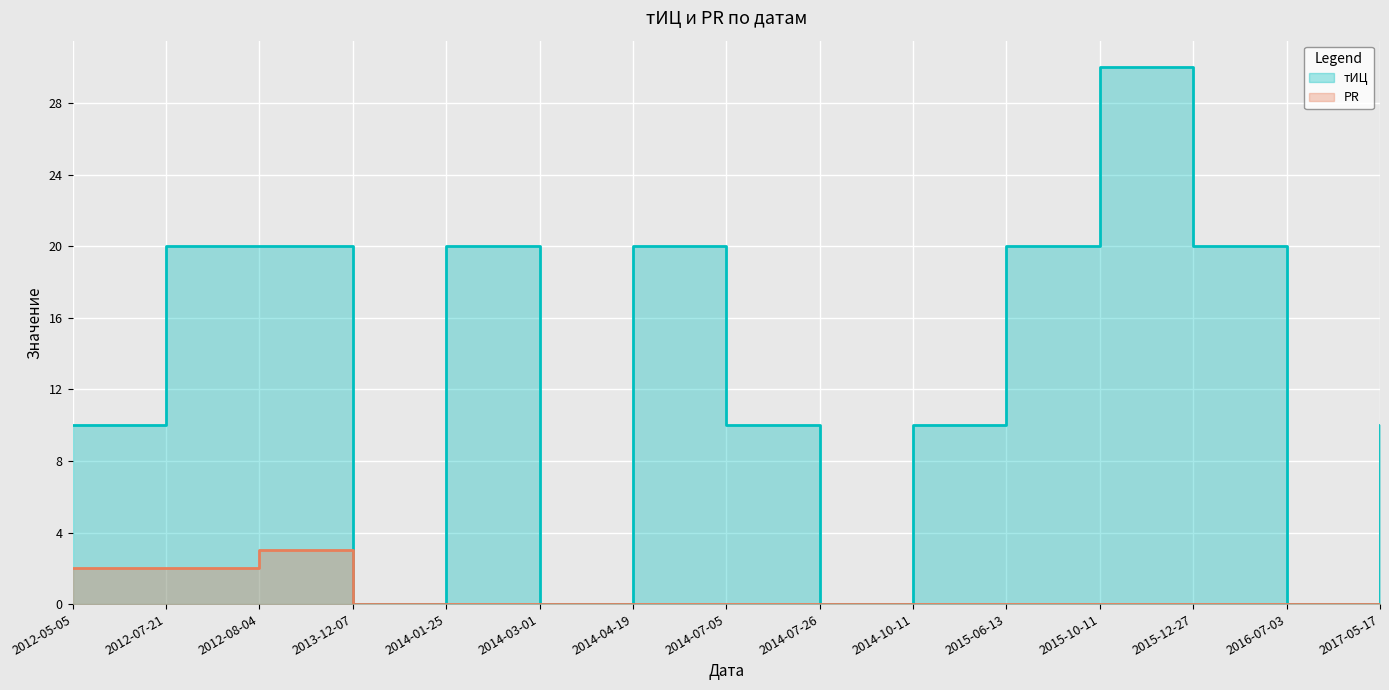

At which category is the sum across all series the highest?

2015-10-11